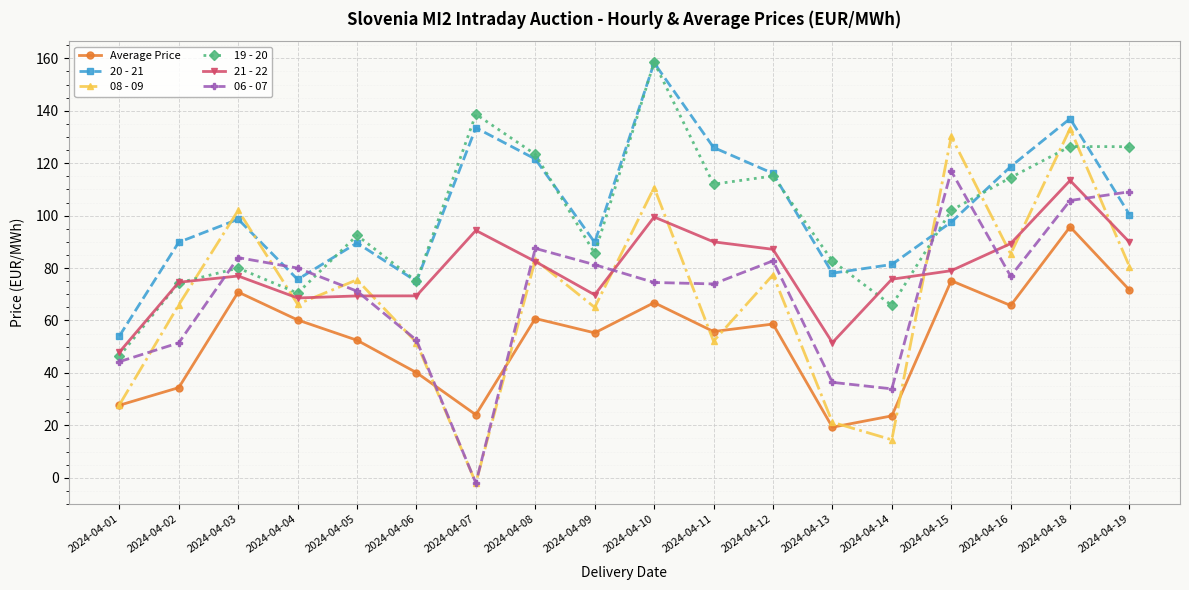

The 21 - 22 series shows 90.0 at 2024-04-11. True or false?

True